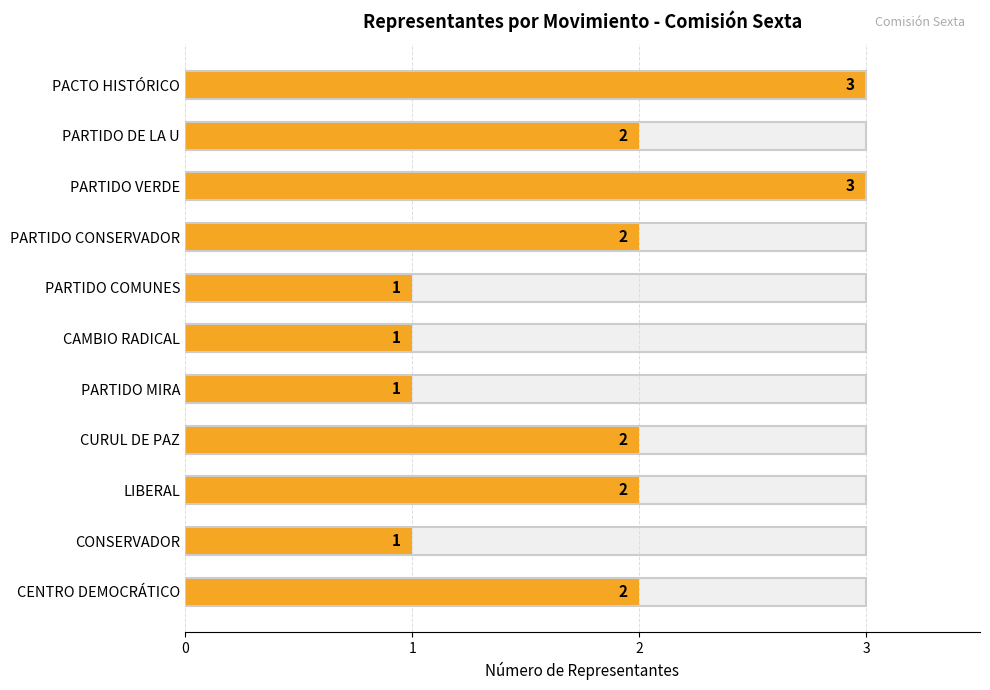

What is the value of the 9th bar from the left?

2